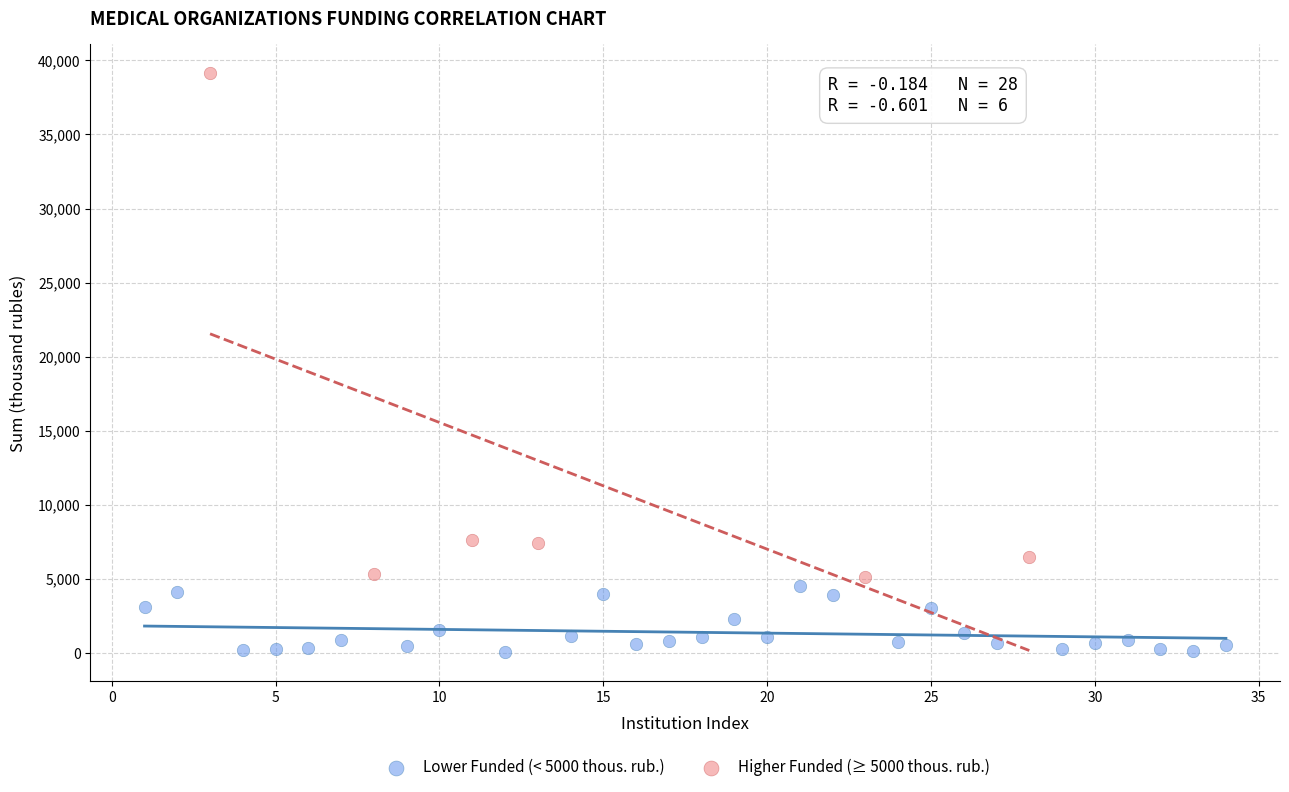

Which series reaches the minimum Y coordinate?

Lower Funded (< 5000 thous. rub.)